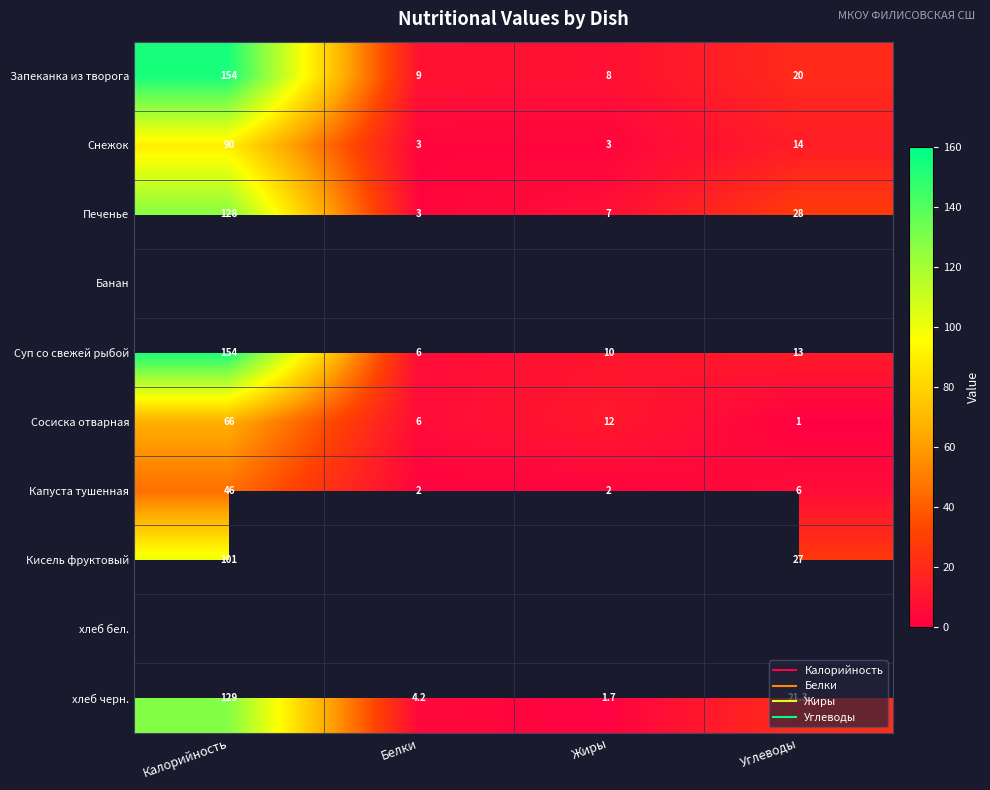

Which category has the lowest value across all series?

Углеводы